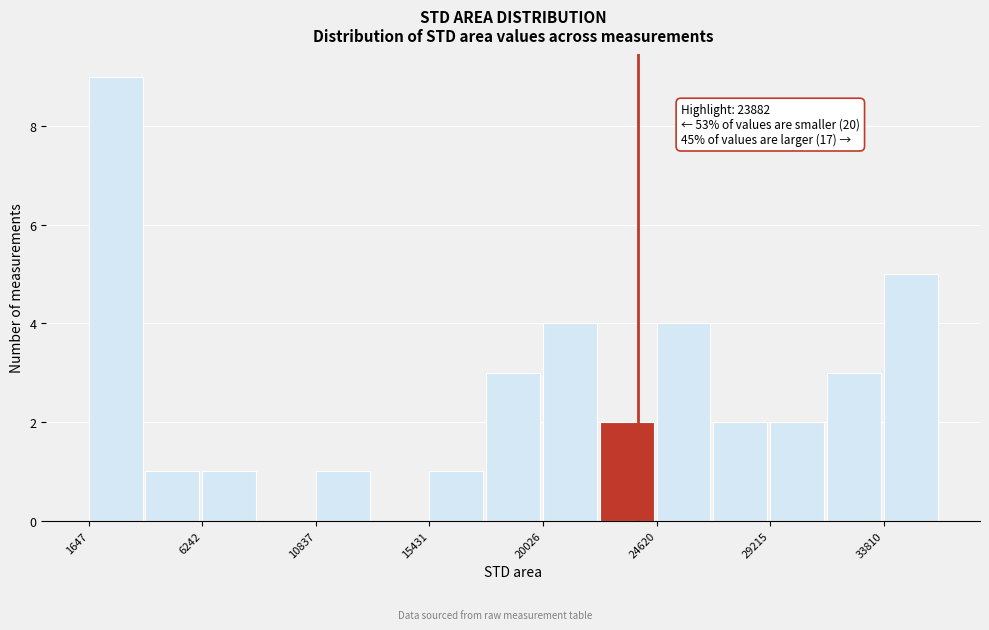

Which range on the x-axis has the tallest bar?

1500 to 4000